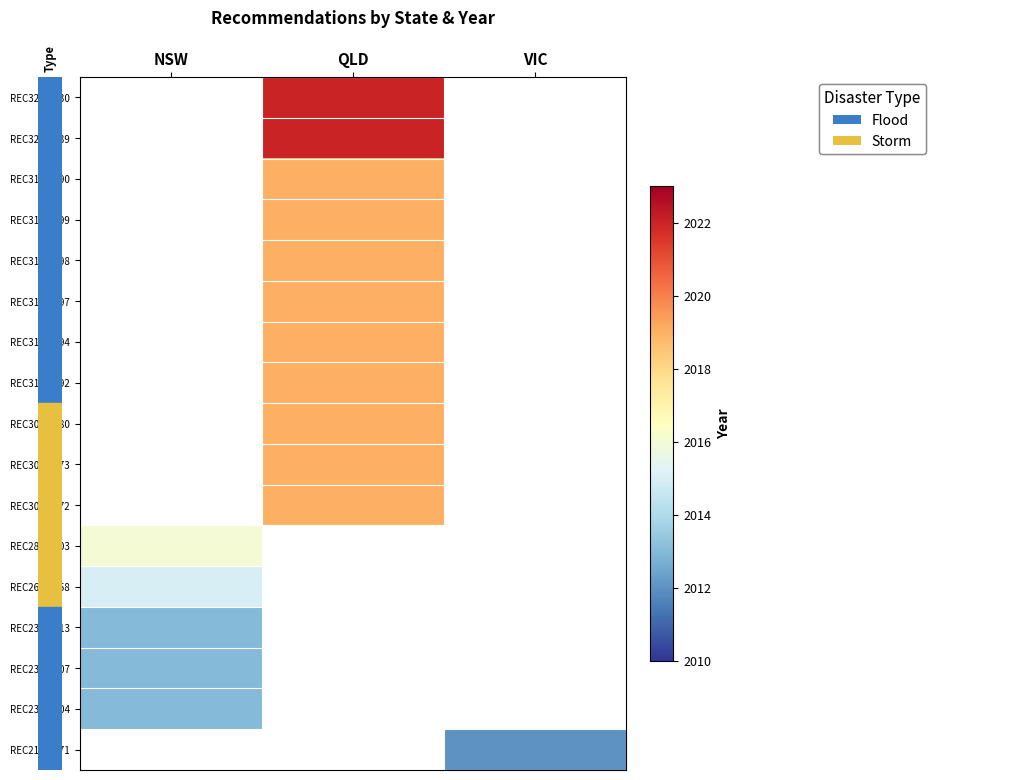

Read the REC311-2492 value at QLD.

2019.0